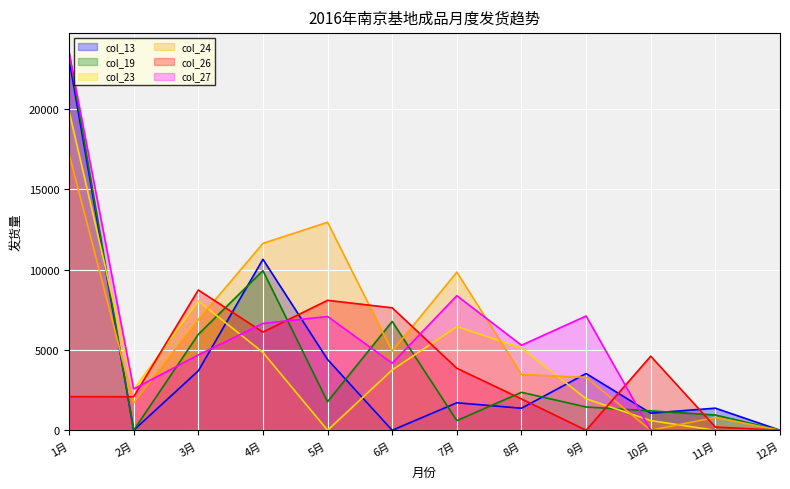

At which category does the chart reach its minimum across all series?

2月